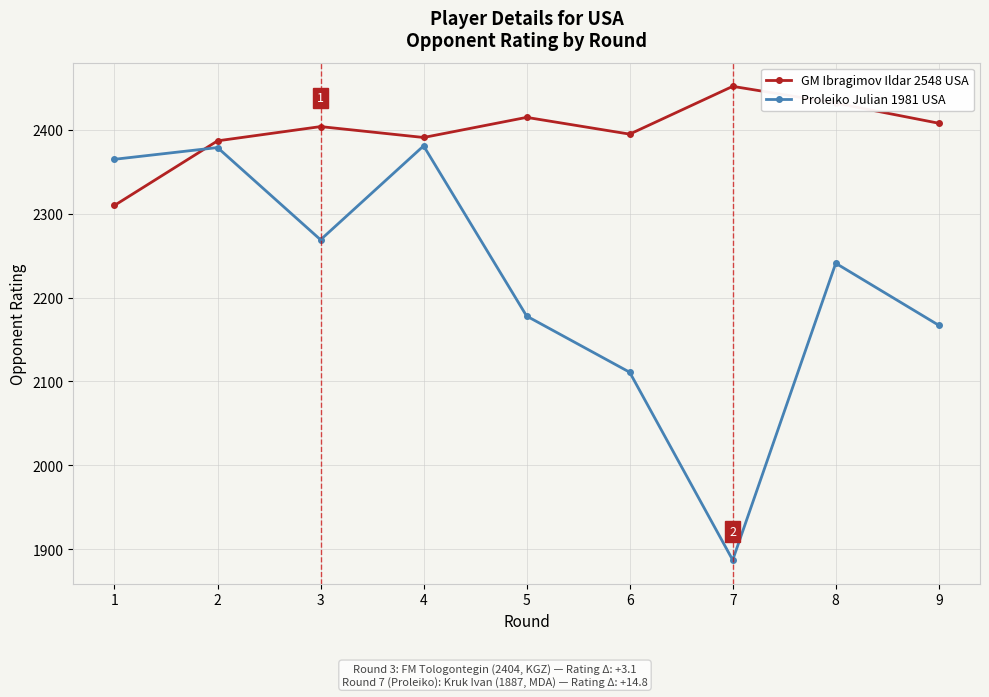

What is the total value across all series at 7?

4339